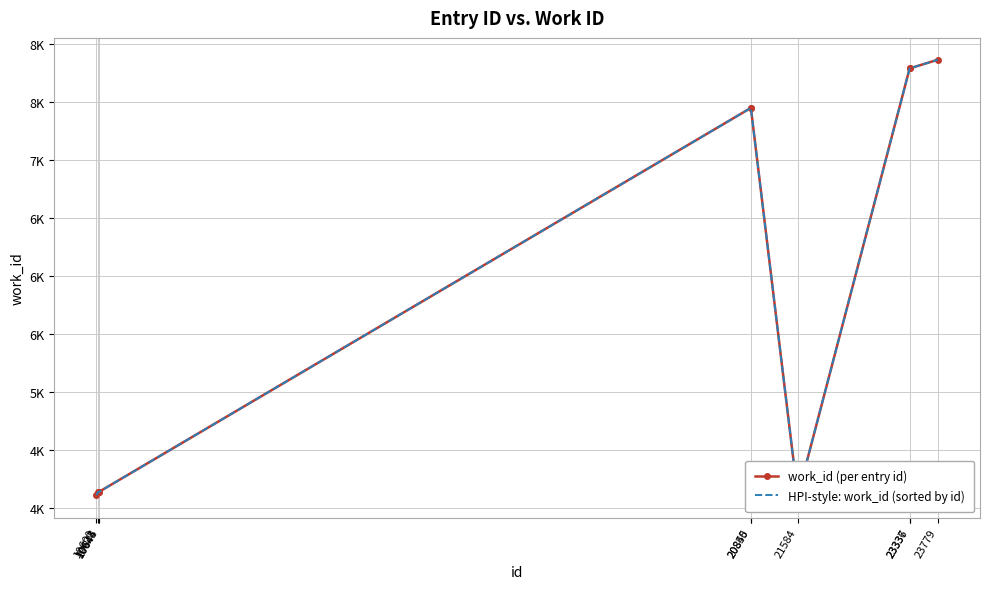

Which series has the widest spread of values?

work_id (per entry id)